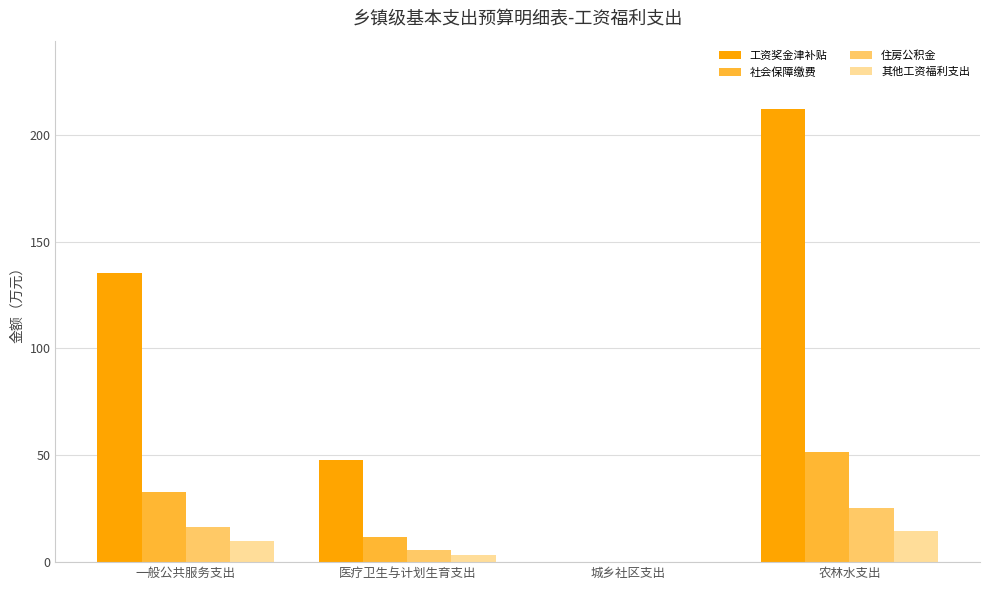

What is the total value across all series at 医疗卫生与计划生育支出?

68.8